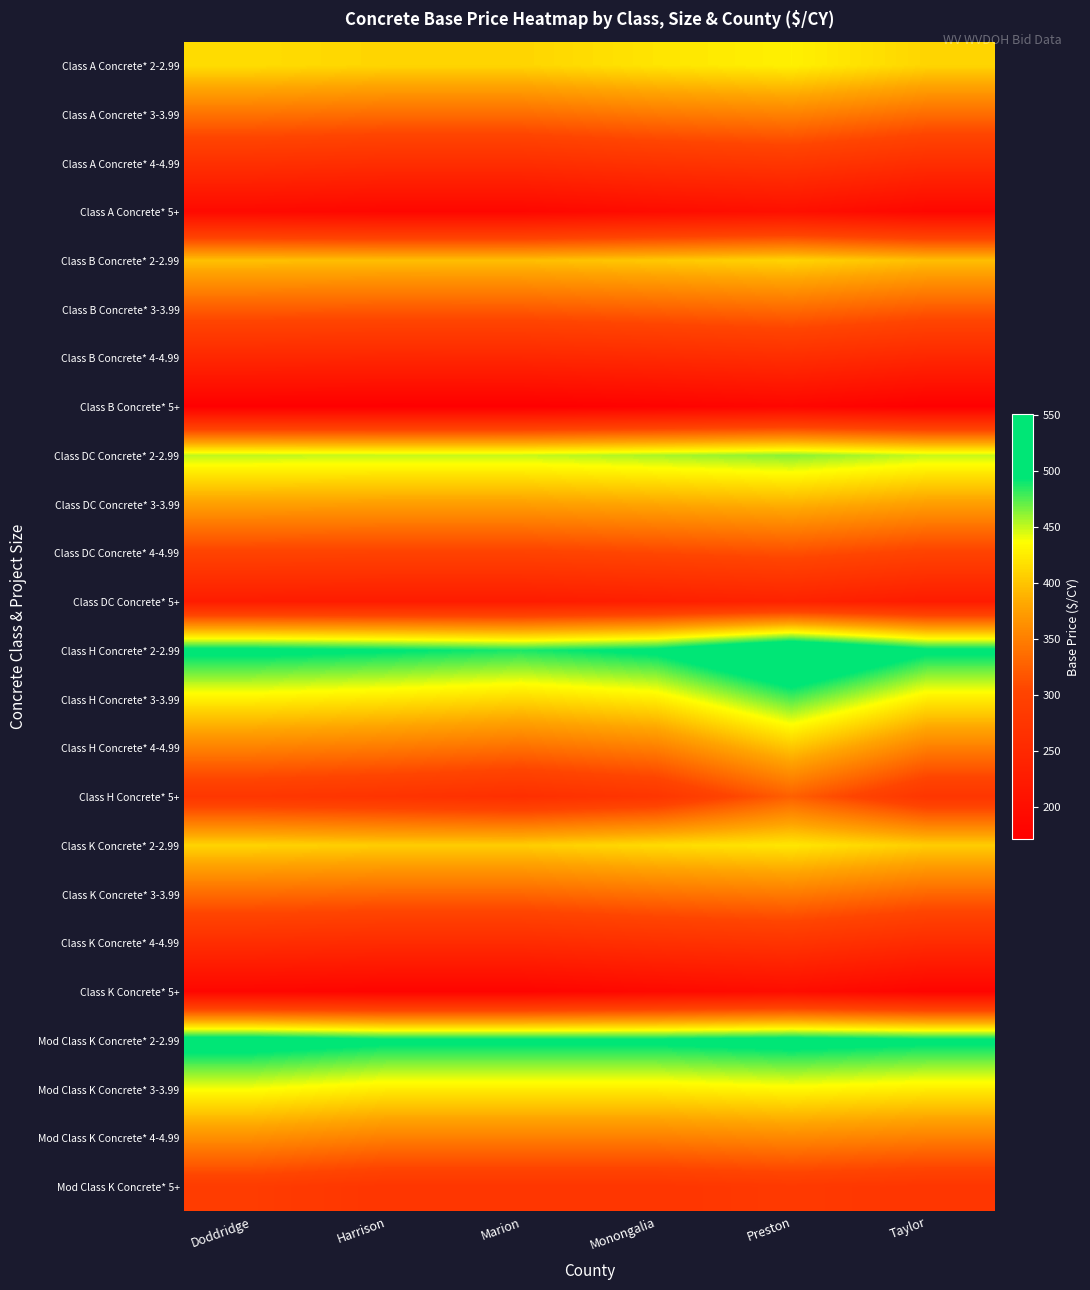

At Doddridge, list the series in order from largest to smallest.

Mod Class K Concrete* 2-2.99, Class H Concrete* 2-2.99, Class DC Concrete* 2-2.99, Mod Class K Concrete* 3-3.99, Class H Concrete* 3-3.99, Class A Concrete* 2-2.99, Class K Concrete* 2-2.99, Class B Concrete* 2-2.99, Class DC Concrete* 3-3.99, Mod Class K Concrete* 4-4.99, Class H Concrete* 4-4.99, Class A Concrete* 3-3.99, Class K Concrete* 3-3.99, Class B Concrete* 3-3.99, Class DC Concrete* 4-4.99, Mod Class K Concrete* 5+, Class H Concrete* 5+, Class A Concrete* 4-4.99, Class K Concrete* 4-4.99, Class B Concrete* 4-4.99, Class DC Concrete* 5+, Class A Concrete* 5+, Class K Concrete* 5+, Class B Concrete* 5+